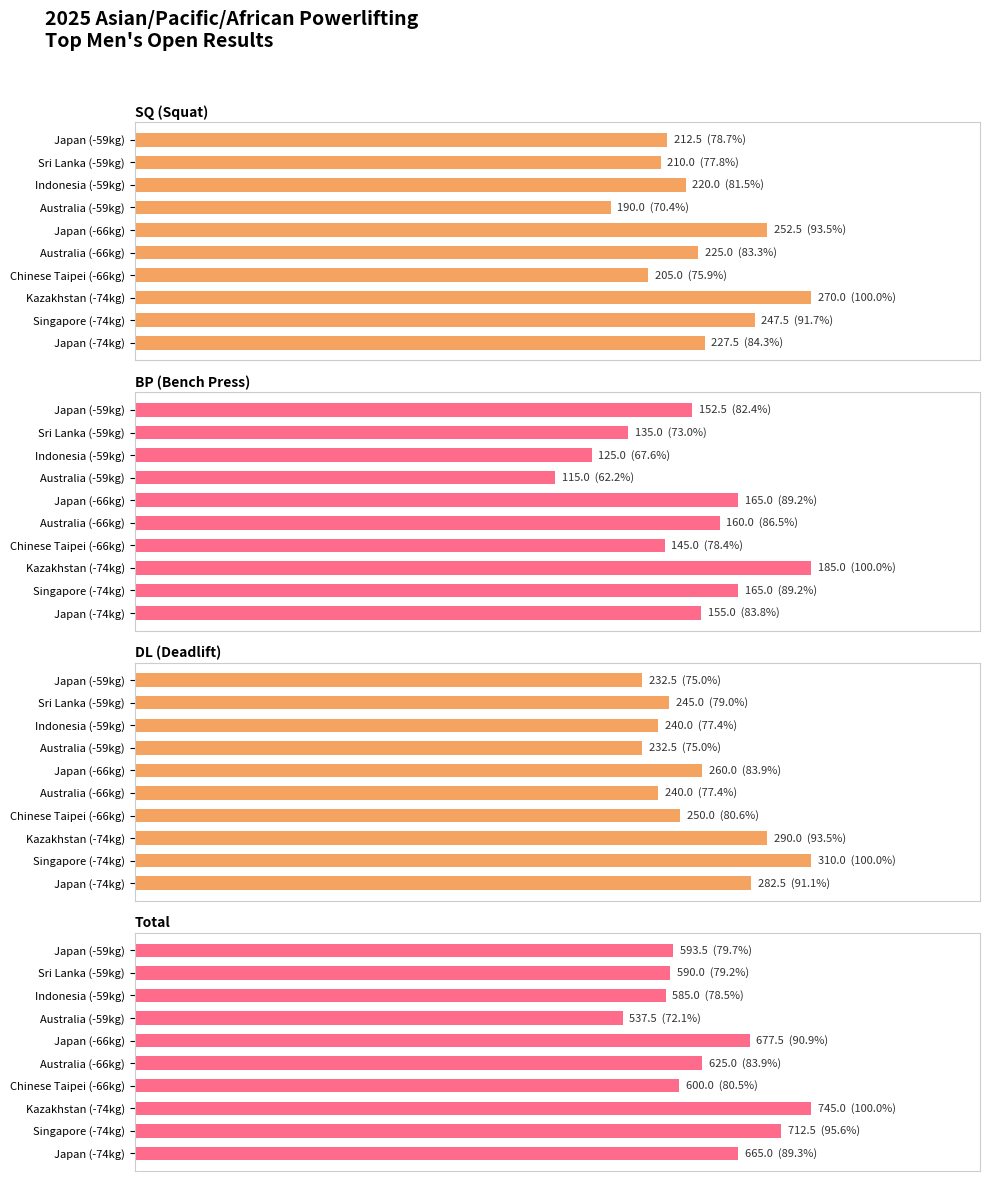

The value of SQ (Squat) at Japan (-74kg) is 227.5. True or false?

True